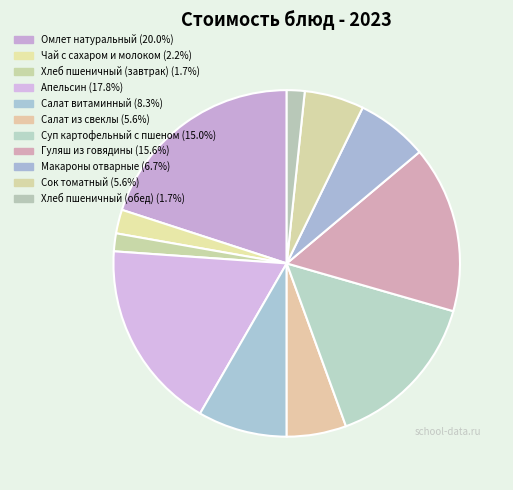

Between Салат из свеклы and Сок томатный, which is larger?

Салат из свеклы